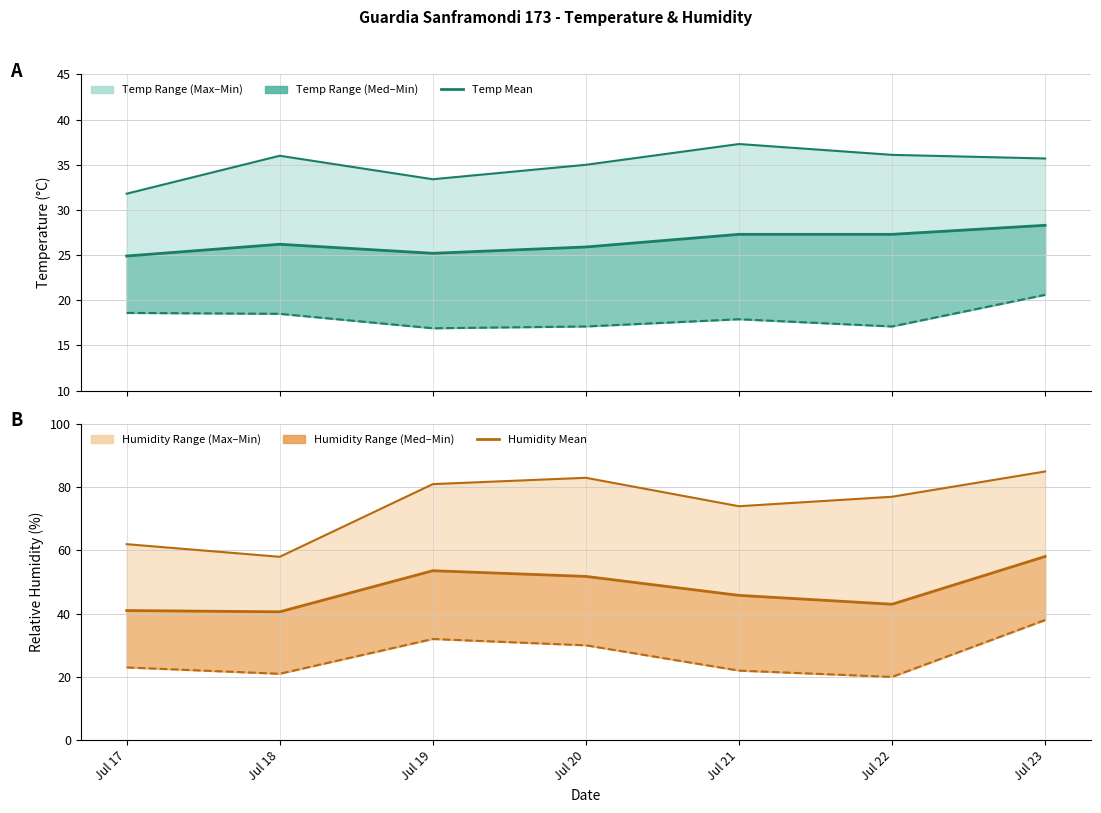

The value of Humidity Min at Jul 21 is 43.0. True or false?

False